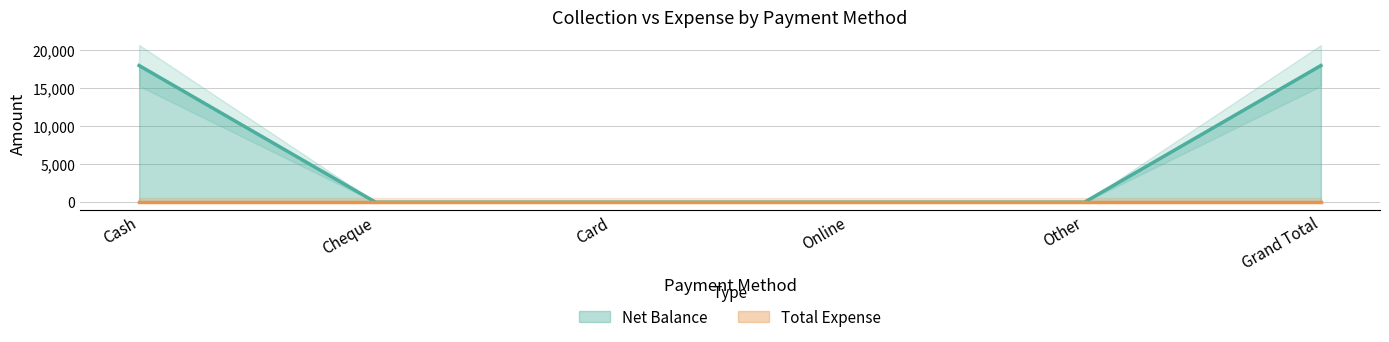

How many distinct data groups are displayed?

1